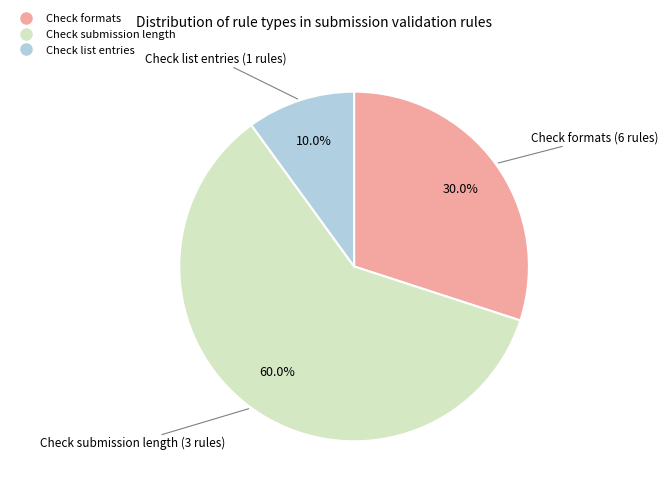

Is there a majority slice in this chart?

Yes